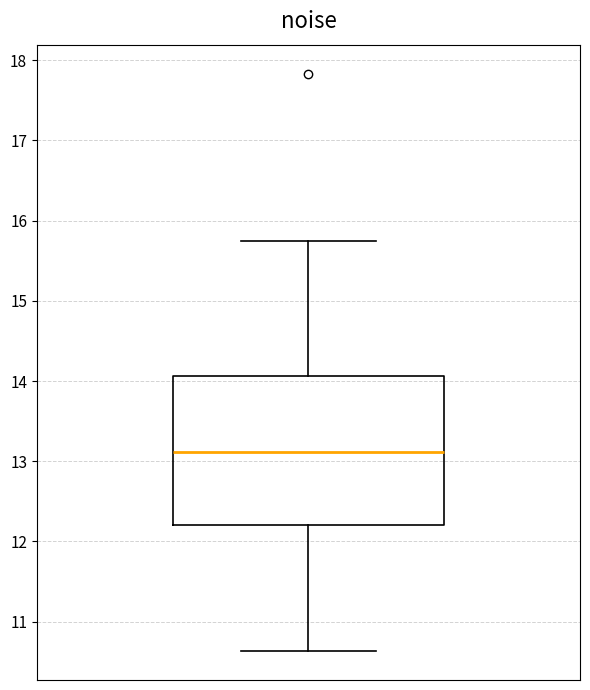

Transcribe this box plot: give where the median line is, the range the box spans, and where the two whiskers end, as read against the y-axis. The values are not printed on the chart, so give them approximately, as read against the axis.

median 13.1, box 12.2 to 14.1, whiskers 10.6 to 15.7